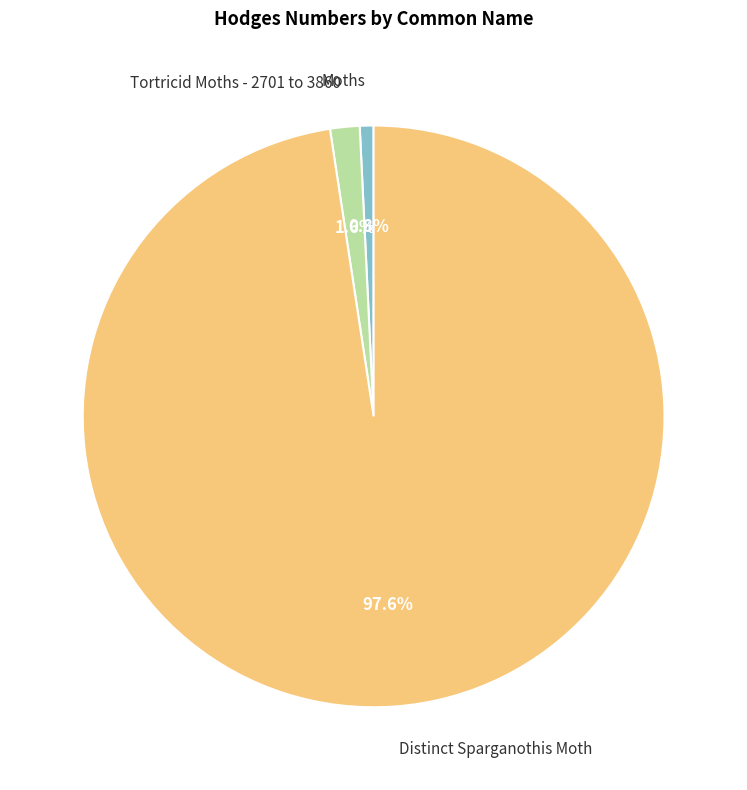

Is there a majority slice in this chart?

Yes